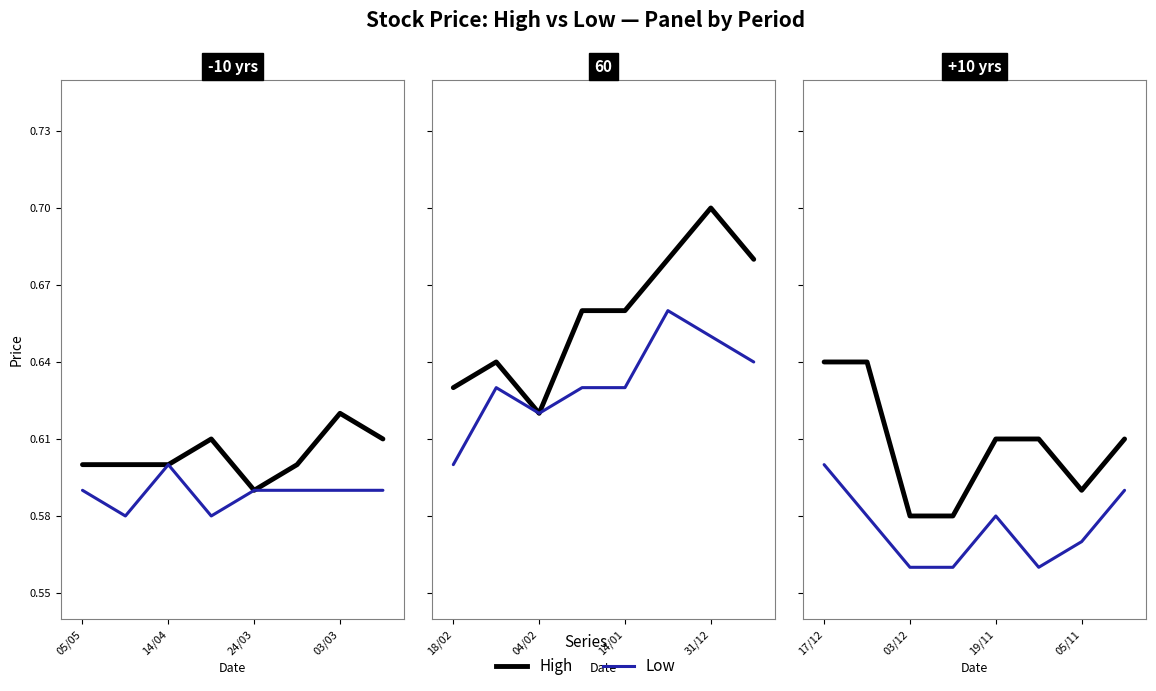

What is the approximate value of Low at 5?

0.6